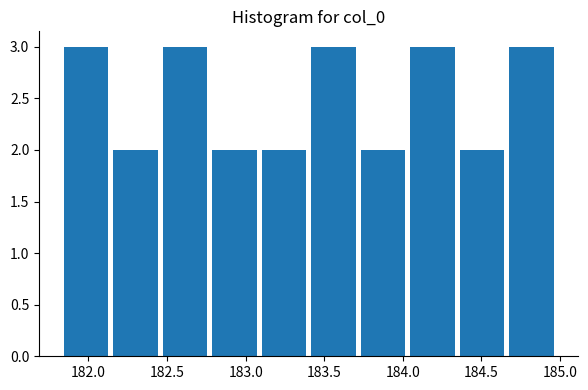

Reading left to right, transcribe this chart: for each bar, give the range it covers on the x-axis and its height. Neither the bar edges nor the heights are printed on the chart, so give them approximately, as read against the axes.

181.85 to 182.15: 3
182.15 to 182.45: 2
182.45 to 182.80: 3
182.80 to 183.10: 2
183.10 to 183.40: 2
183.40 to 183.75: 3
183.75 to 184.05: 2
184.05 to 184.35: 3
184.35 to 184.70: 2
184.70 to 185.00: 3